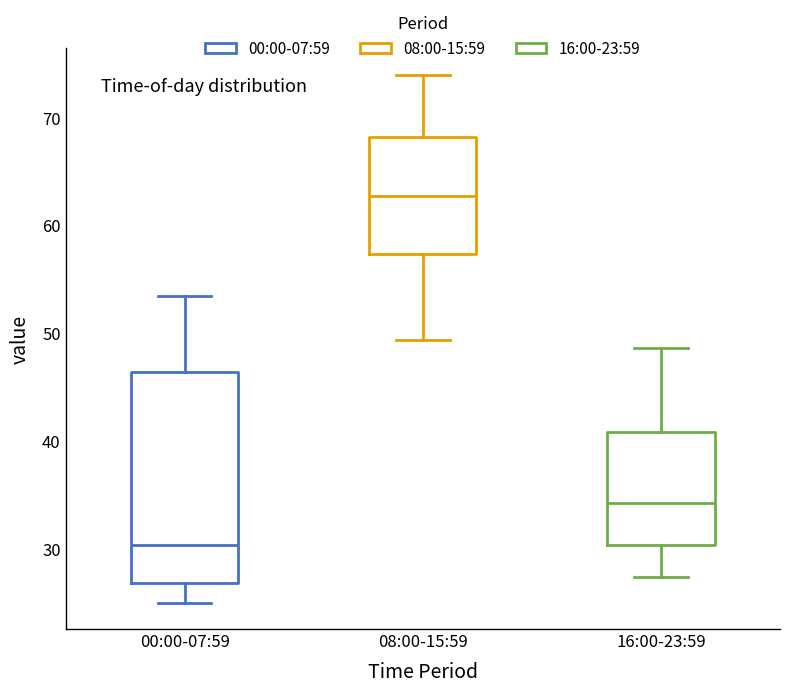

Reading left to right, read every box against the y-axis: the position of its median line, the range the box covers, and the ends of its whiskers. The values are not printed on the chart, so give them approximately, as read against the axis.

00:00-07:59: median 30, box 27 to 46, whiskers 25 to 54
08:00-15:59: median 63, box 57 to 68, whiskers 49 to 74
16:00-23:59: median 34, box 30 to 41, whiskers 27 to 49